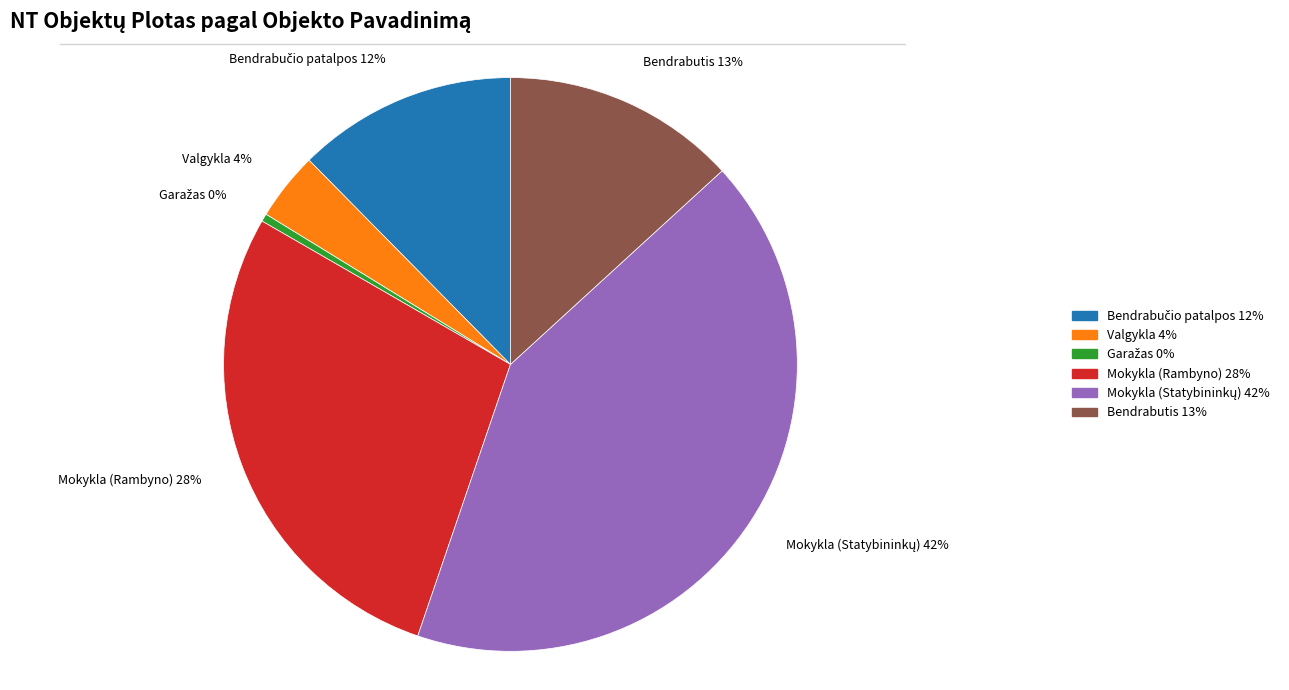

What percentage is the Mokykla (Rambyno) slice, to the nearest percent?

28%